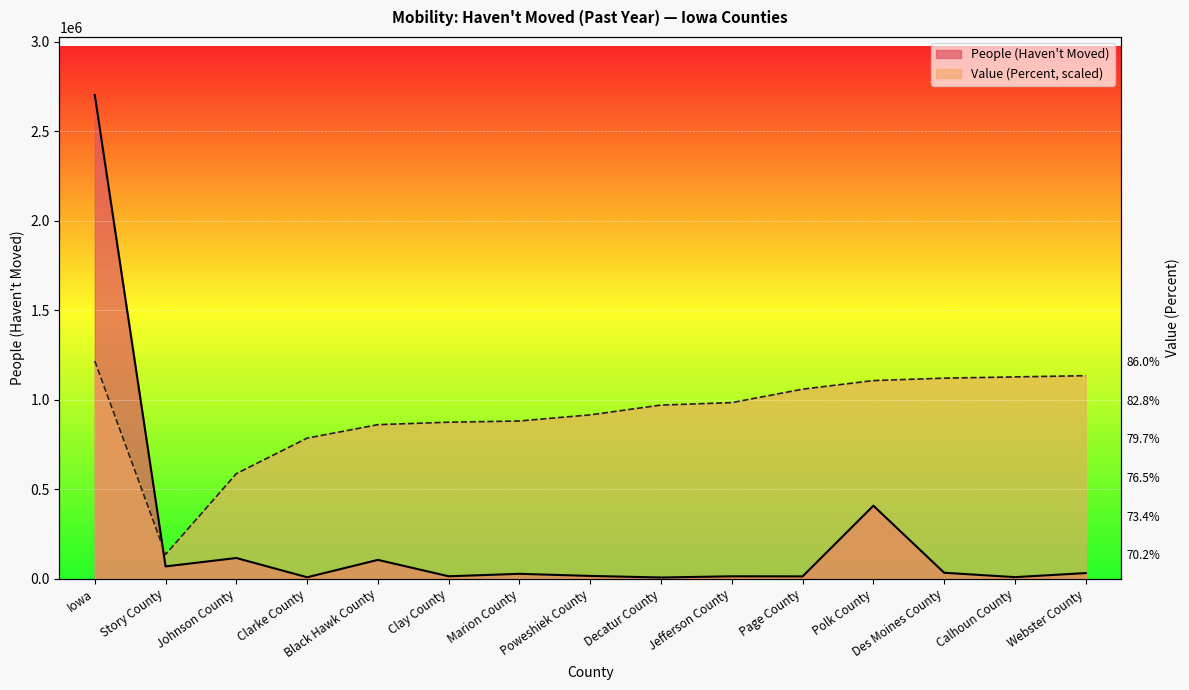

What position from the right is Webster County?

1